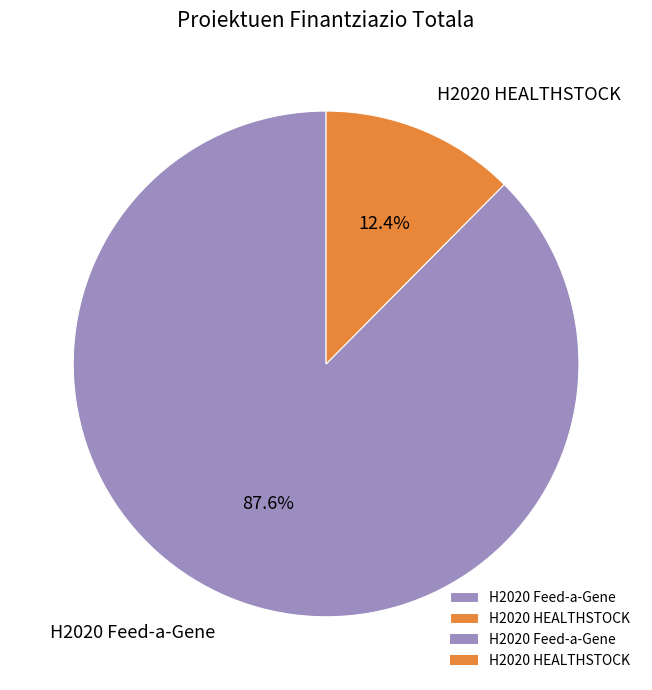

What percentage is the H2020 HEALTHSTOCK slice, to the nearest percent?

12%